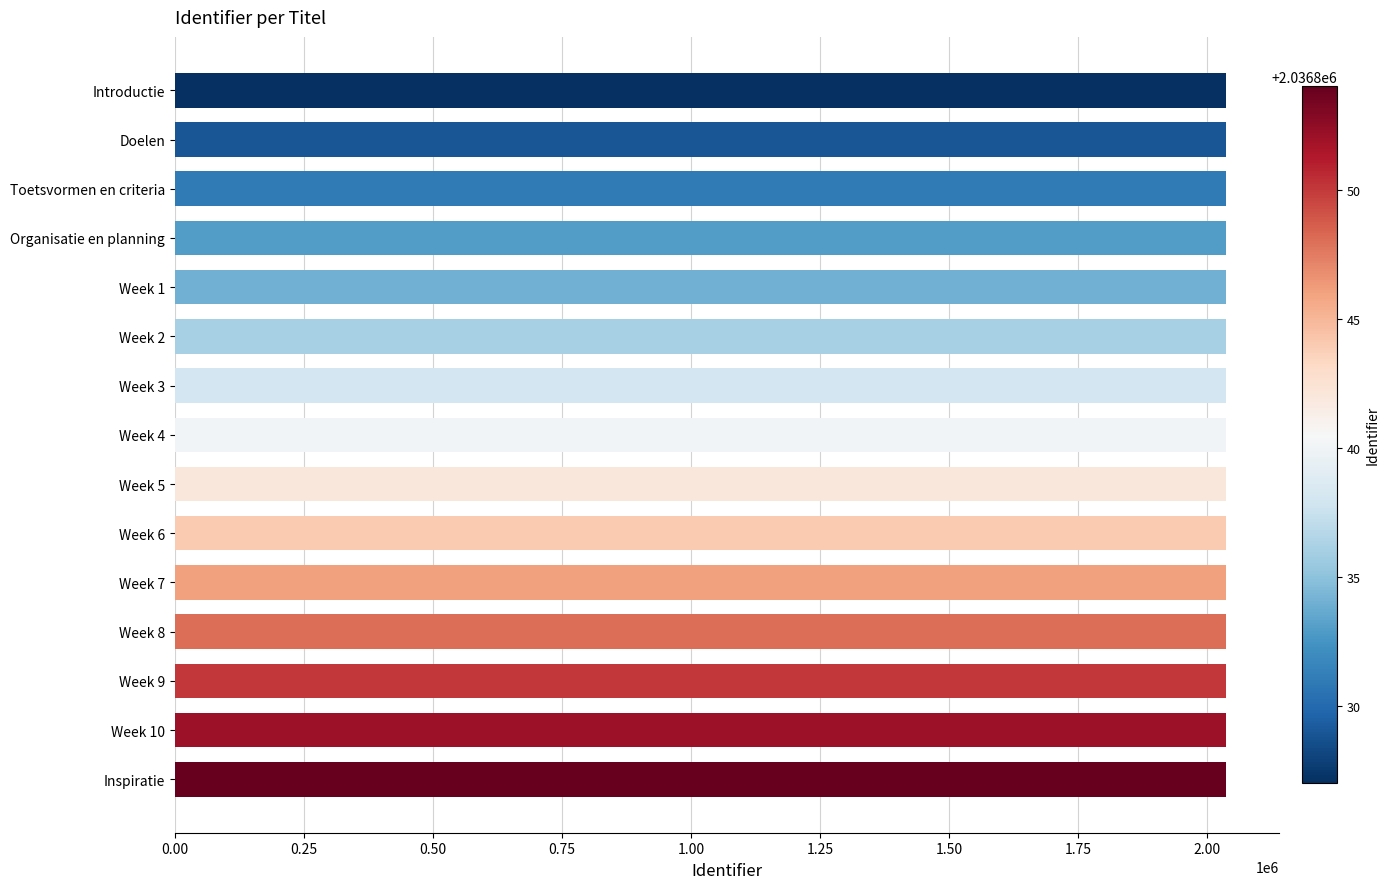

Is it true that the value at Introductie is 539759?

False